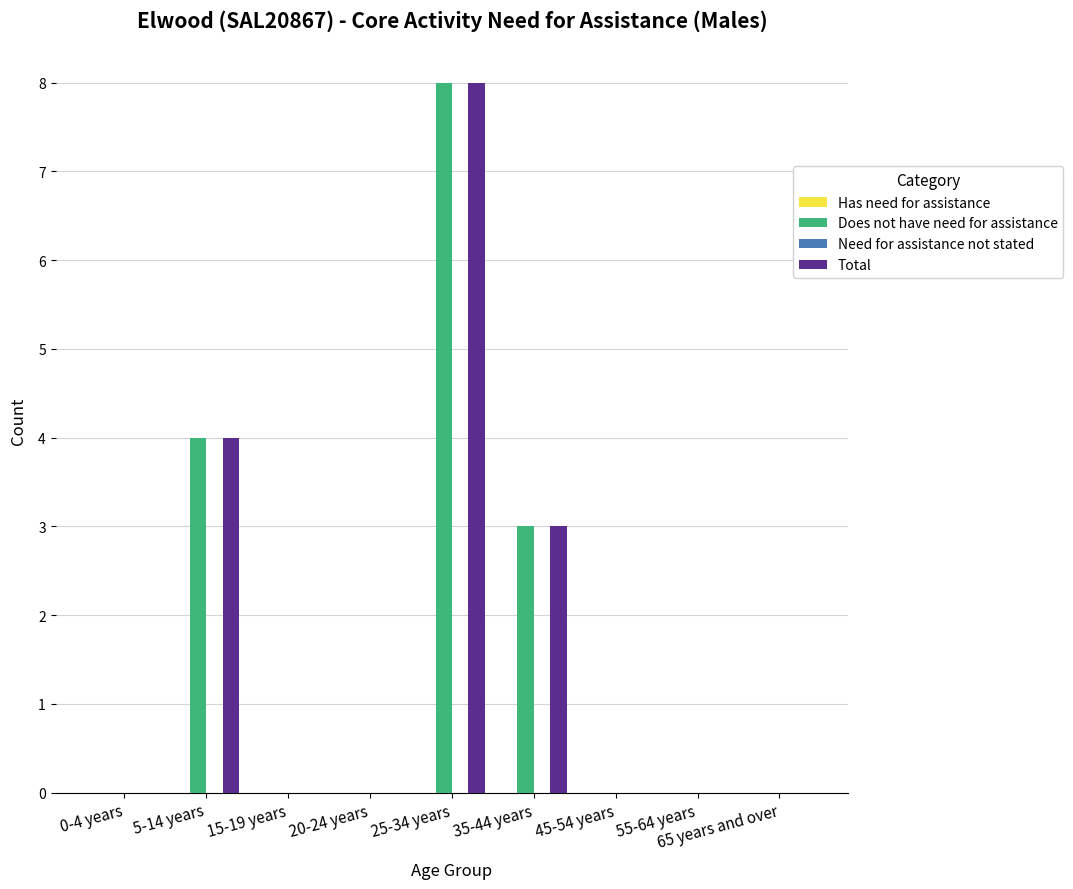

What is the sum of all Does not have need for assistance values?

15